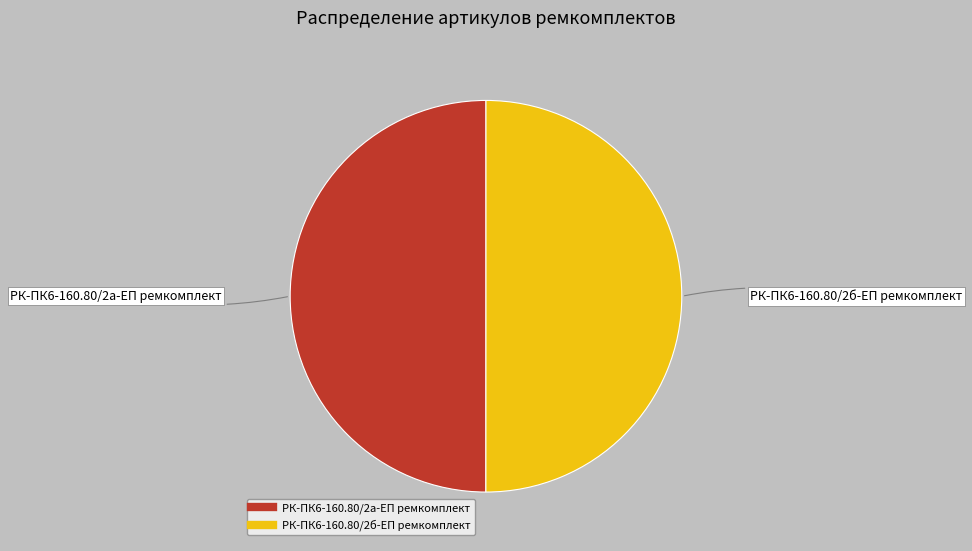

True or false: РК-ПК6-160.80/2б-ЕП ремкомплект accounts for 58% of the total.

False